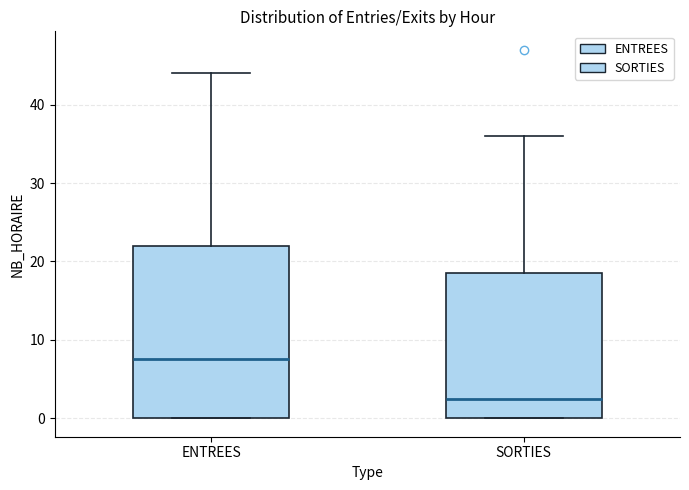

Where does the median line of the box for SORTIES sit on the y-axis? The values are not printed on the chart, so give them approximately, as read against the axis.

3